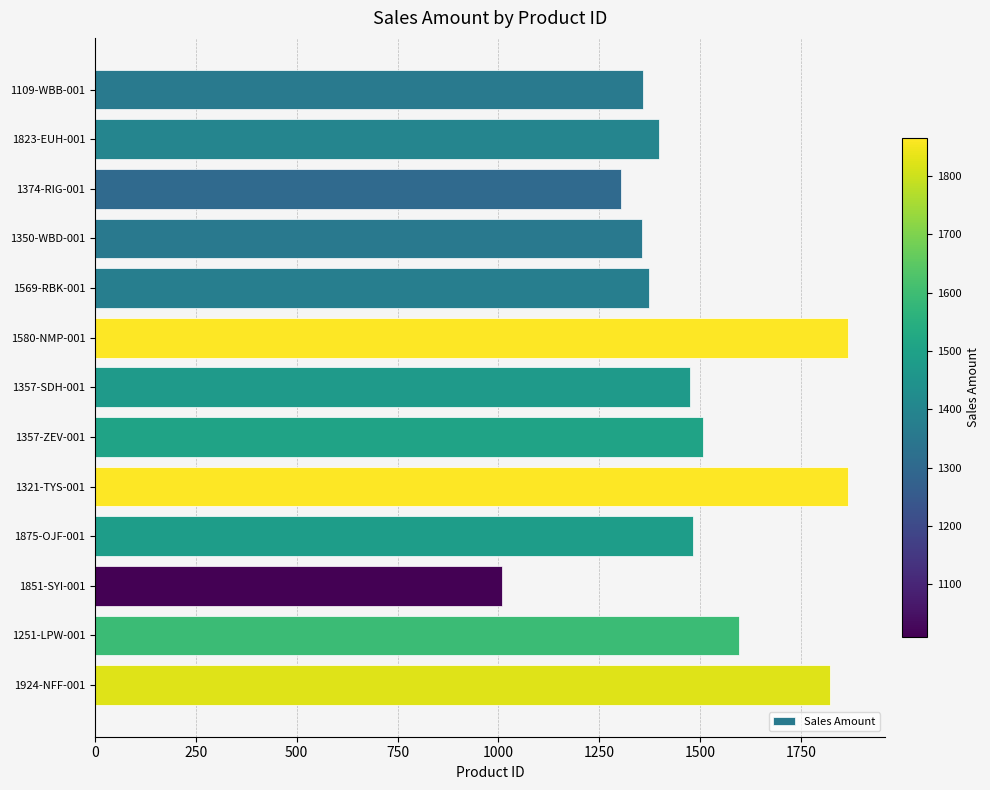

What is the maximum value shown in the chart?

1866